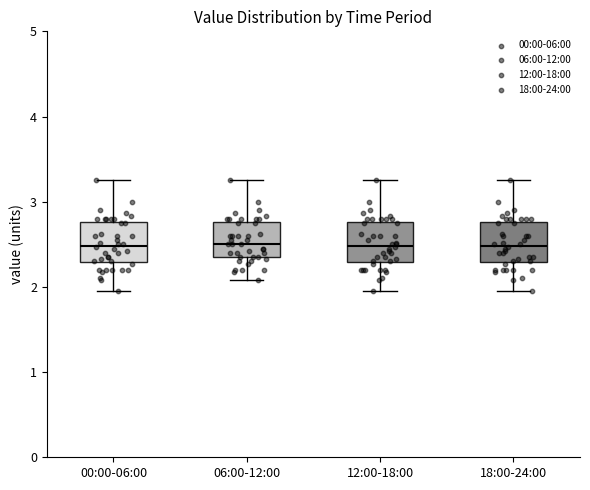

Where is the lower edge of the box for 18:00-24:00 on the y-axis? The values are not printed on the chart, so give them approximately, as read against the axis.

2.3